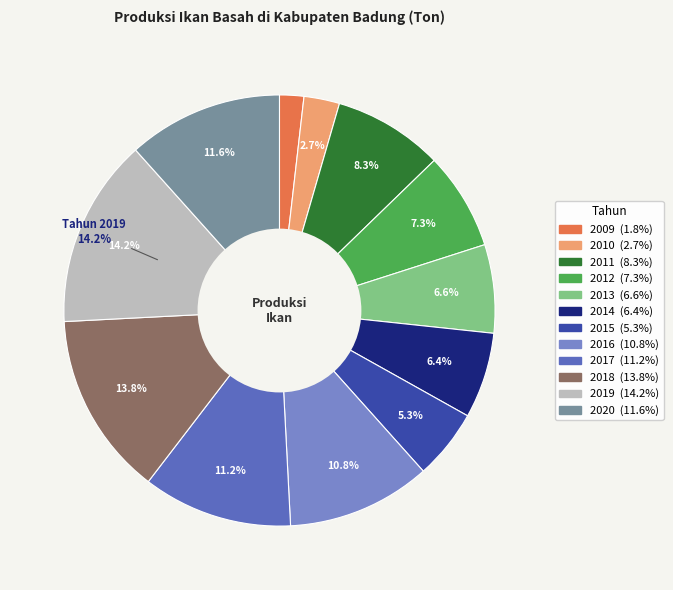

What is the smallest slice in the pie chart?

2009